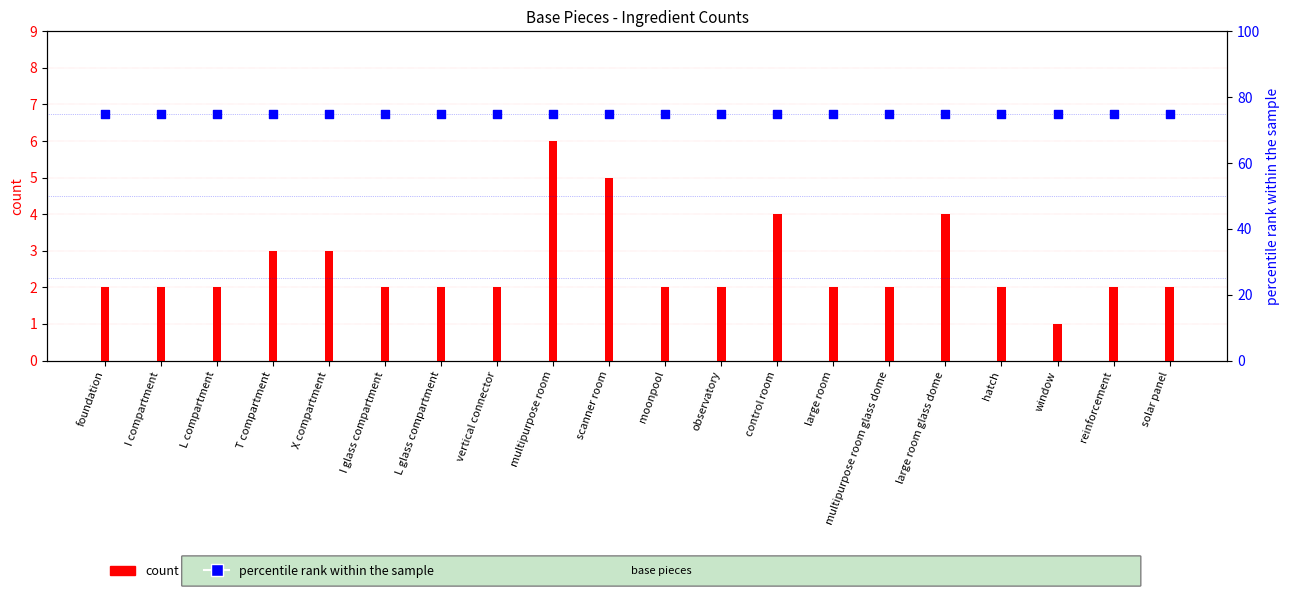

What are all the series names shown in the legend?

count, percentile rank within the sample